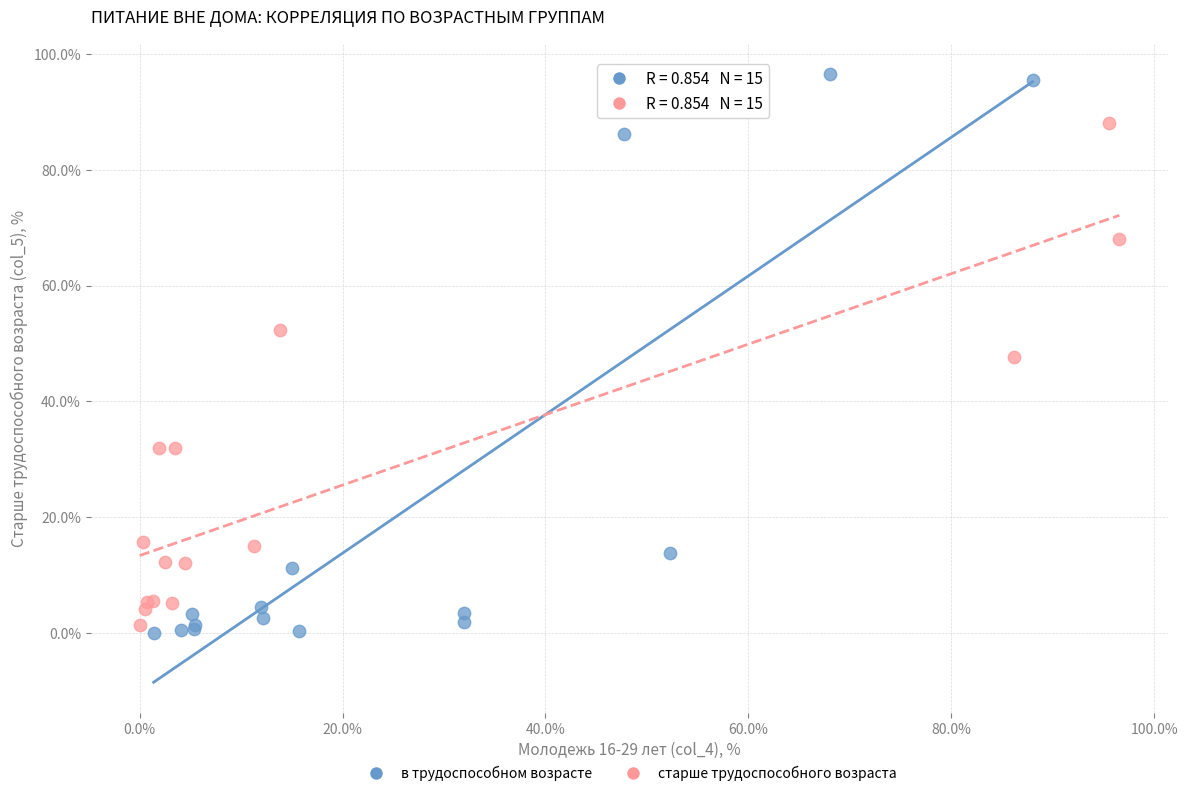

Which series has the largest Y range (max minus min)?

в трудоспособном возрасте